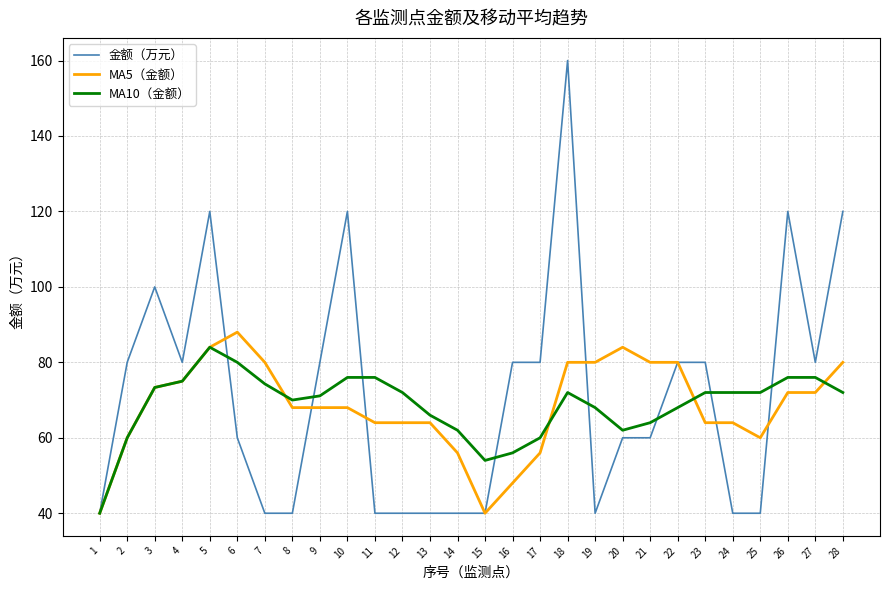

What is the difference between the second highest and second lowest values in the MA10（金额） series?

26.0